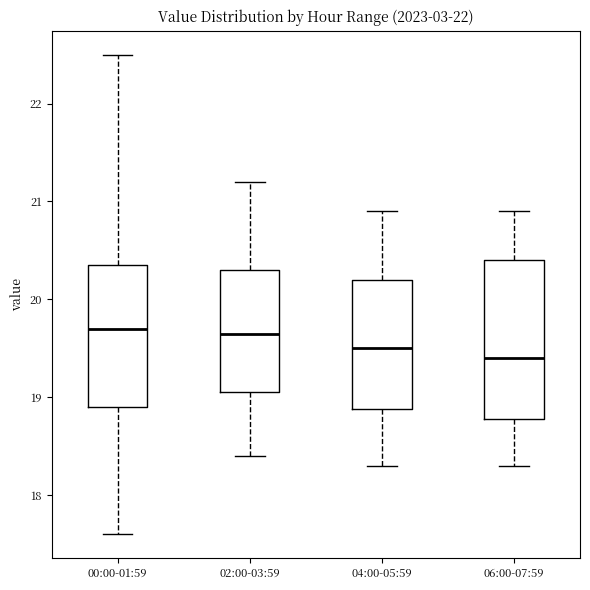

Reading left to right, read every box against the y-axis: the position of its median line, the range the box covers, and the ends of its whiskers. The values are not printed on the chart, so give them approximately, as read against the axis.

00:00-01:59: median 19.7, box 18.9 to 20.4, whiskers 17.6 to 22.5
02:00-03:59: median 19.7, box 19.1 to 20.3, whiskers 18.4 to 21.2
04:00-05:59: median 19.5, box 18.9 to 20.2, whiskers 18.3 to 20.9
06:00-07:59: median 19.4, box 18.8 to 20.4, whiskers 18.3 to 20.9